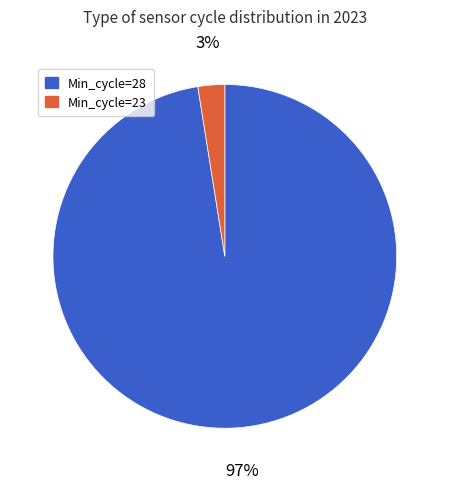

To the nearest percent, what portion does Min_cycle=28 represent?

97%